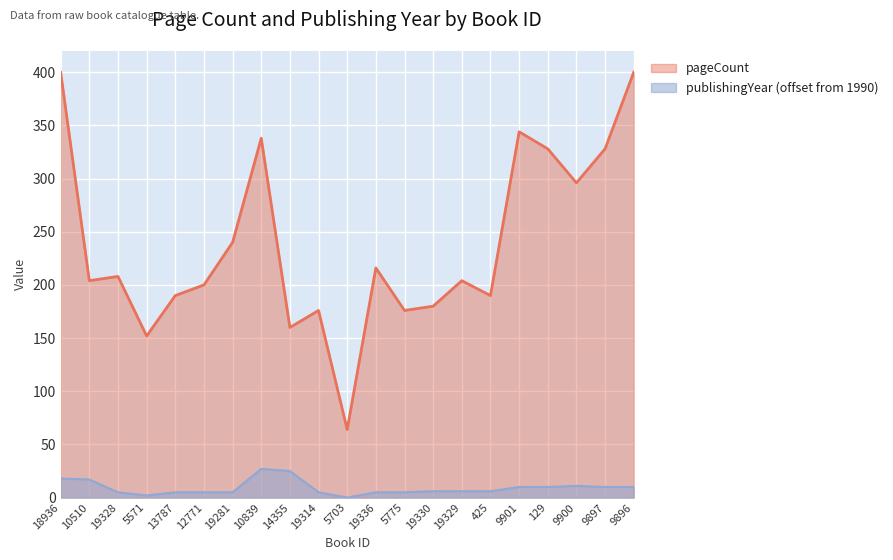

Count the number of data series in this chart.

2